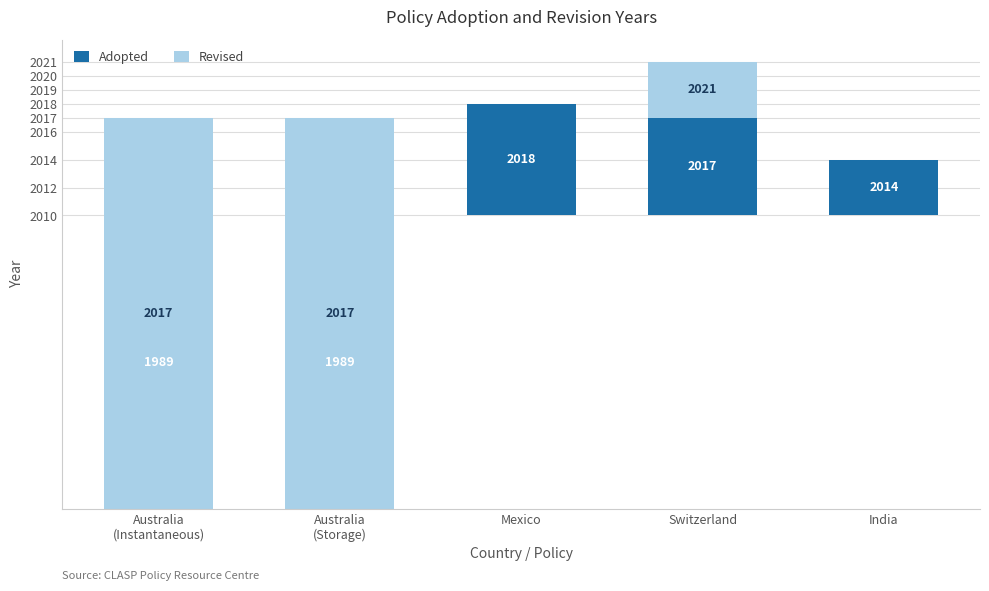

The Revised series shows -18 at India. True or false?

False